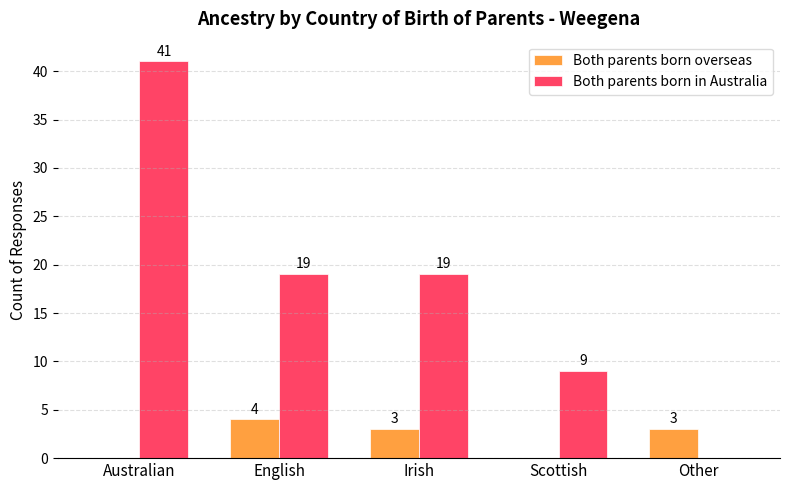

Reading left to right, transcribe all the data shown in this chart.

Both parents born overseas: Australian=0	English=4	Irish=3	Scottish=0	Other=3
Both parents born in Australia: Australian=41	English=19	Irish=19	Scottish=9	Other=0